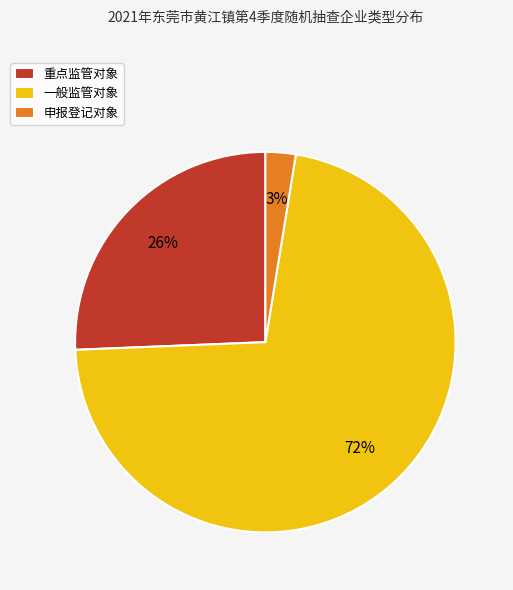

Is the sum of 申报登记对象 and 重点监管对象 greater than half?

No